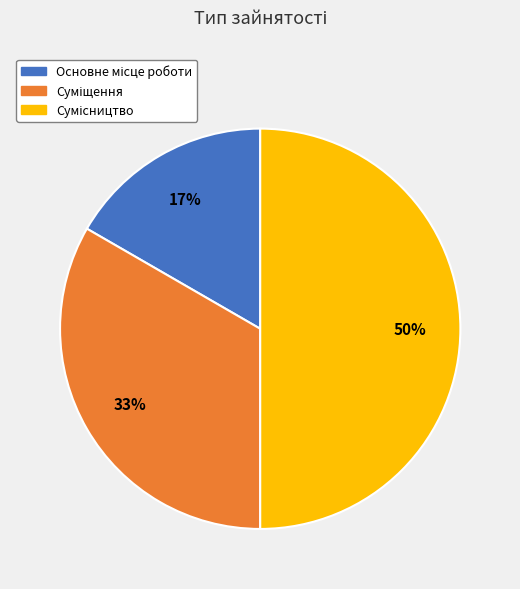

To the nearest percent, what is the difference between the largest and smallest slice percentages?

33%